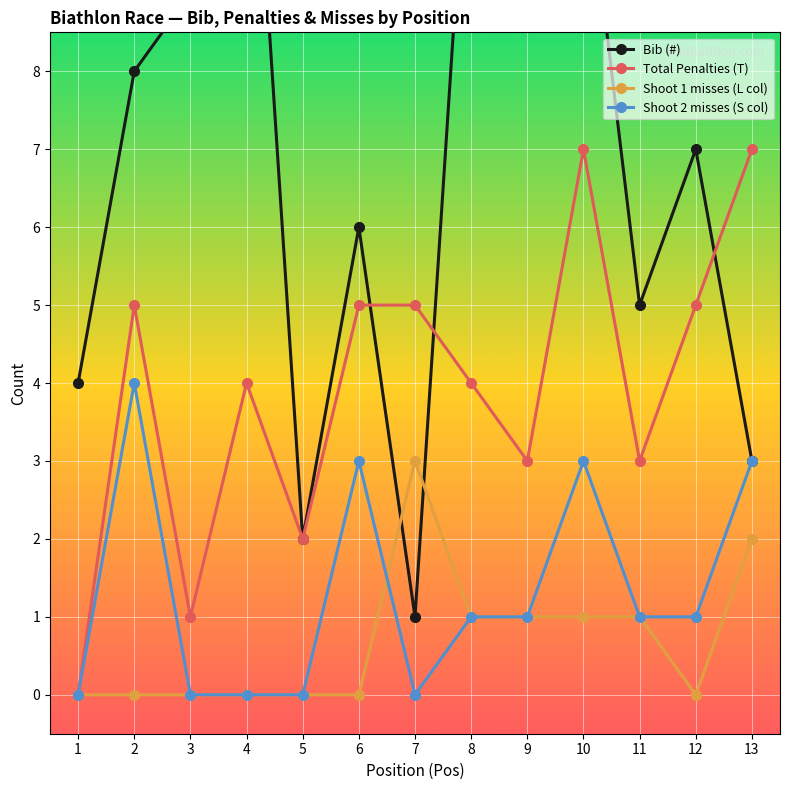

True or false: Bib (#) and Shoot 2 misses (S col) cross at least once.

False